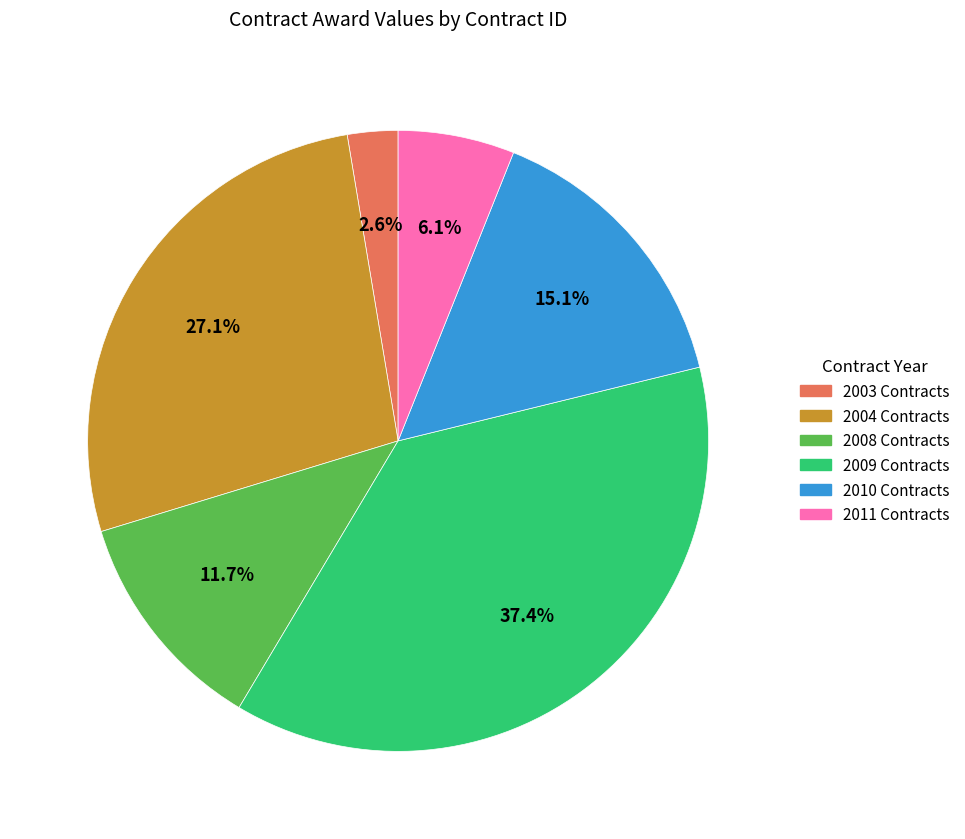

Does any single category account for the majority?

No